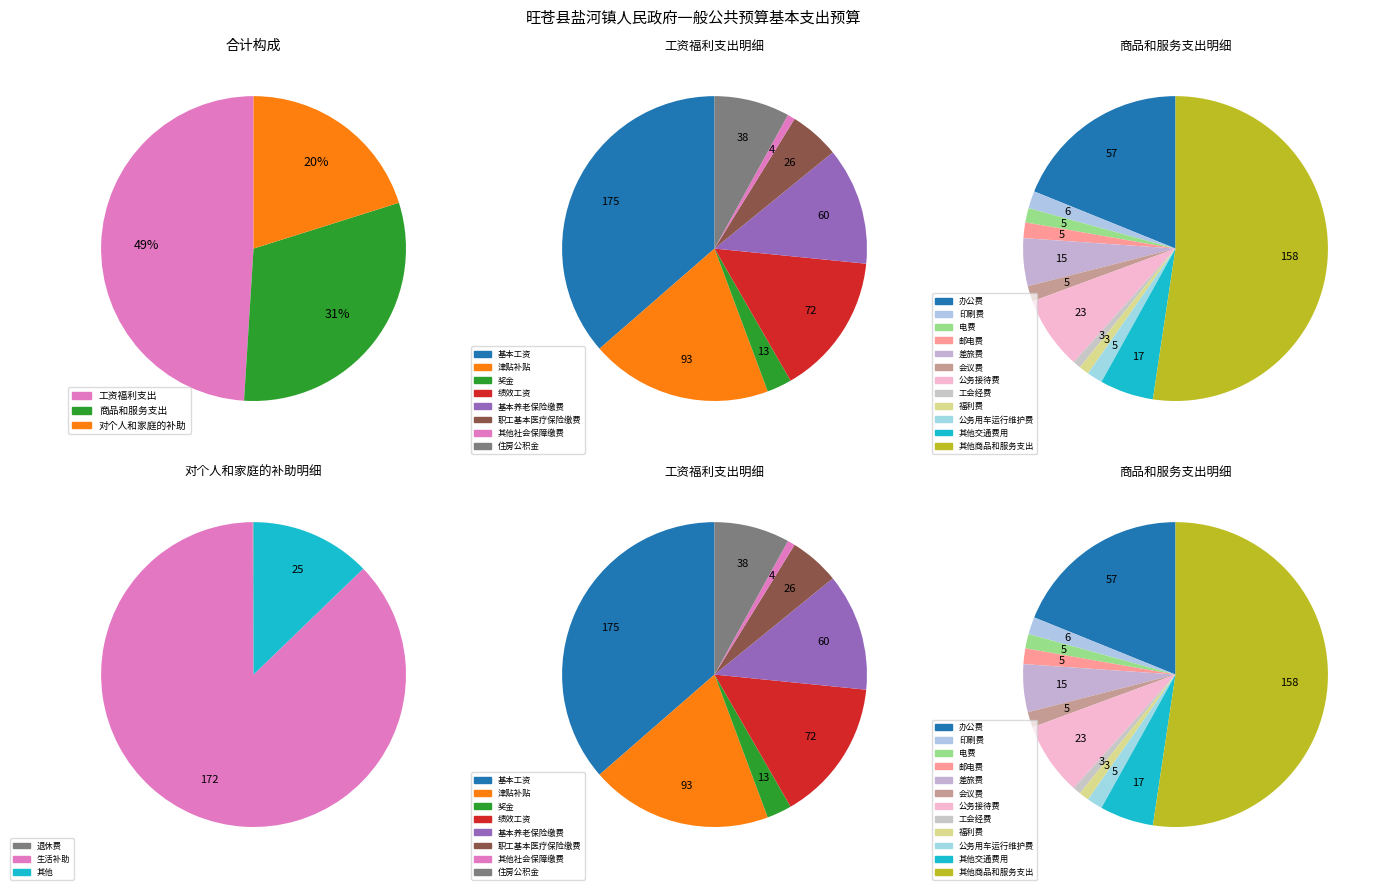

What percentage is NOT represented by 商品和服务支出?

69.1%